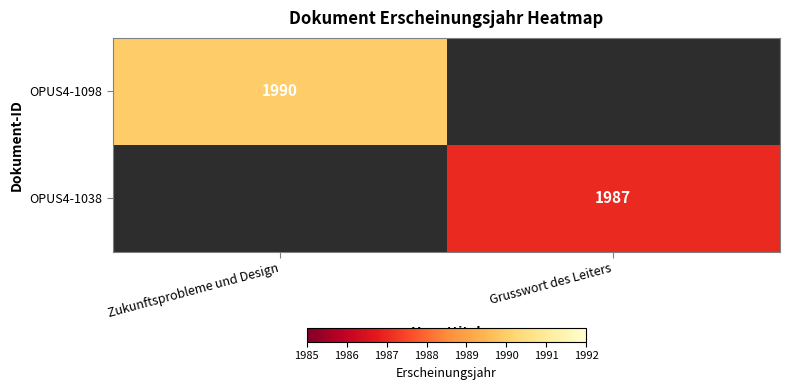

What is the total value across all series at Zukunftsprobleme und Design?

1990